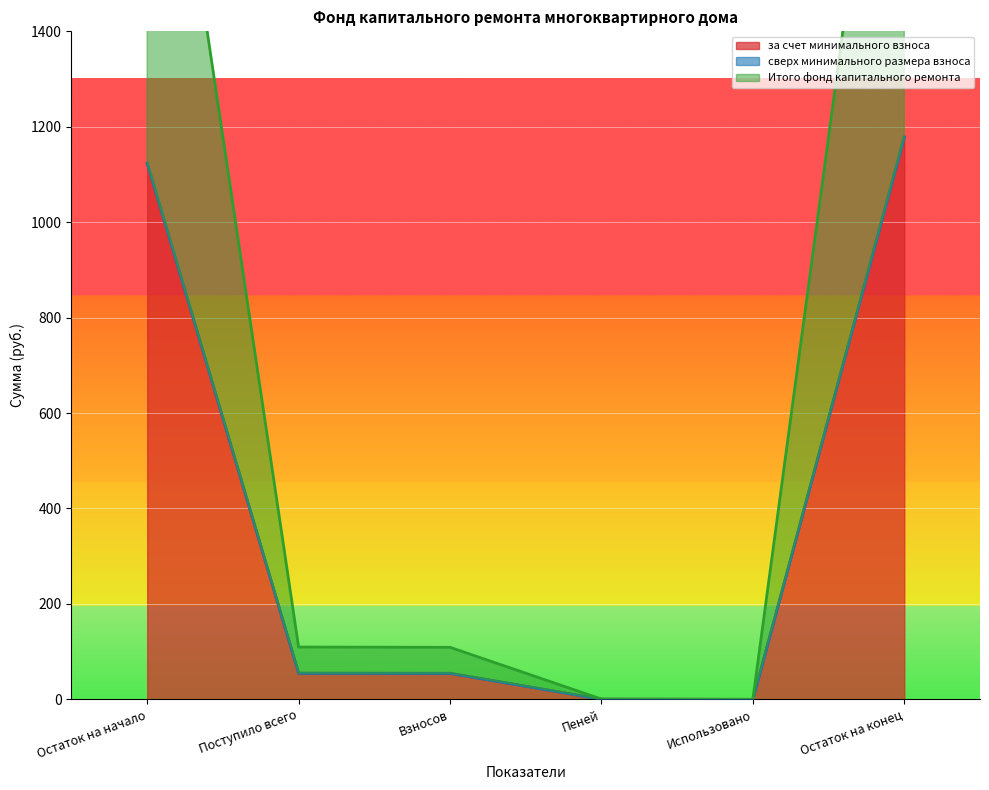

The за счет минимального взноса series shows 357.1 at Использовано. True or false?

False